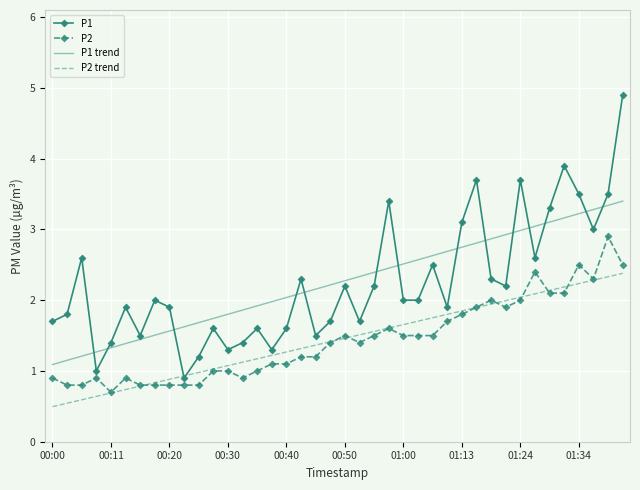

Which series has the largest range (max minus min)?

P1